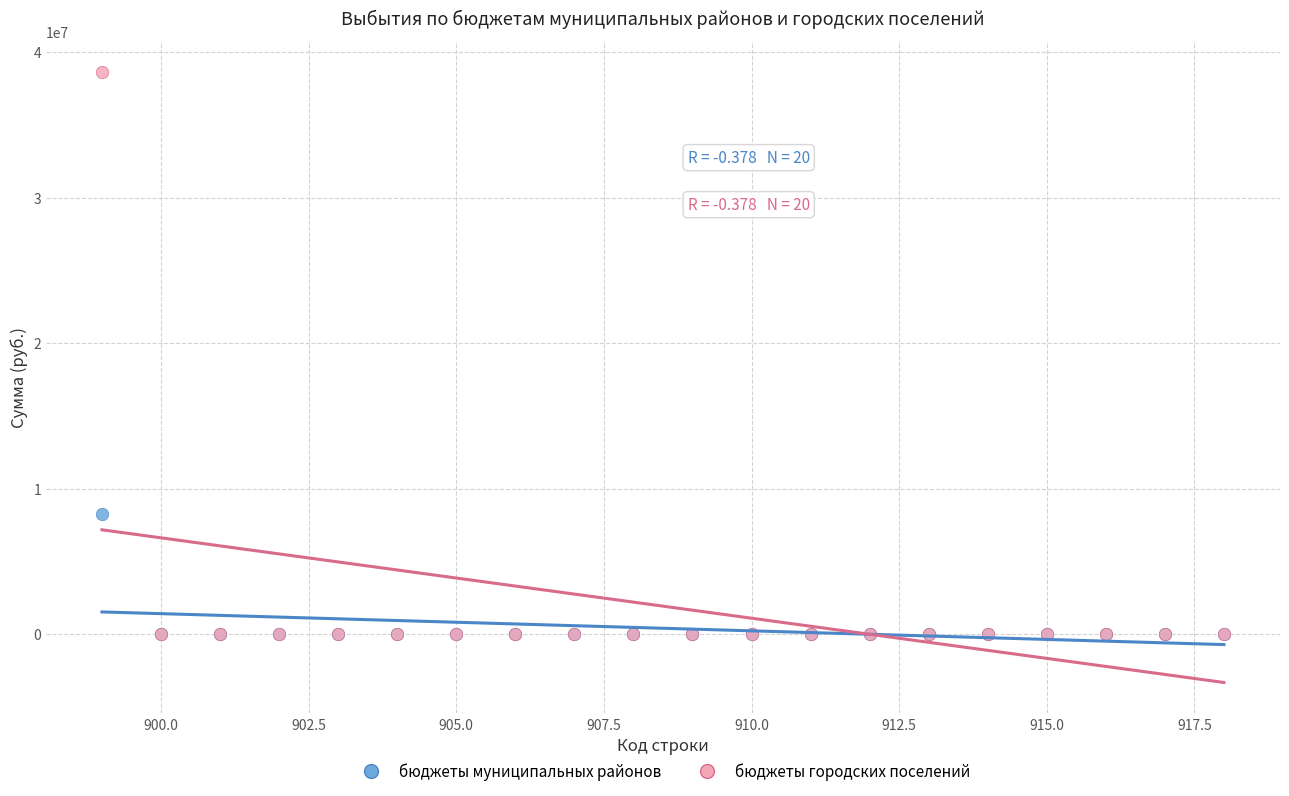

What are all the series names shown in the legend?

бюджеты муниципальных районов, бюджеты городских поселений